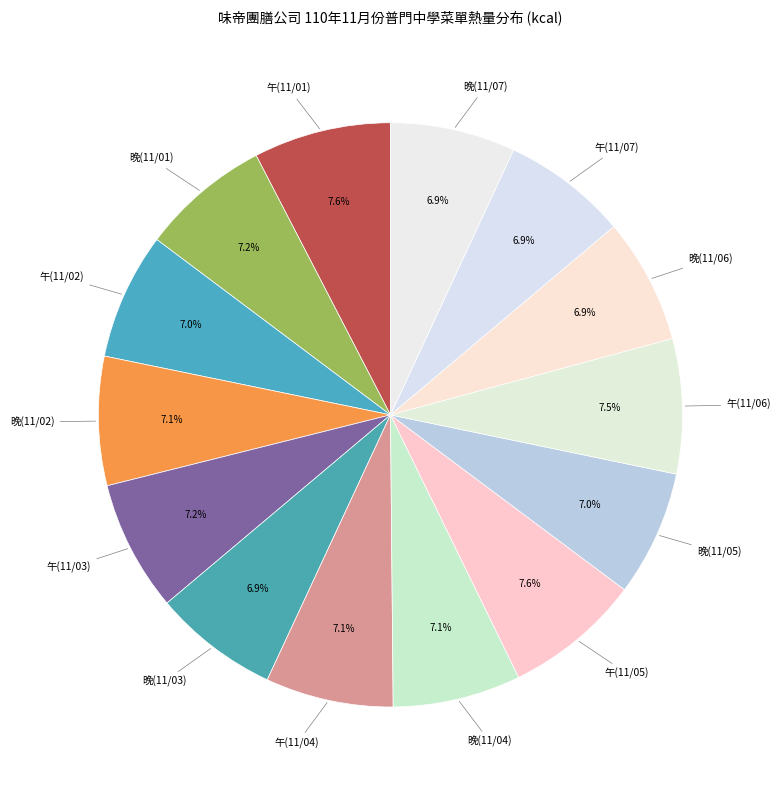

What portion of the pie excludes 晚(11/07)?

93.1%